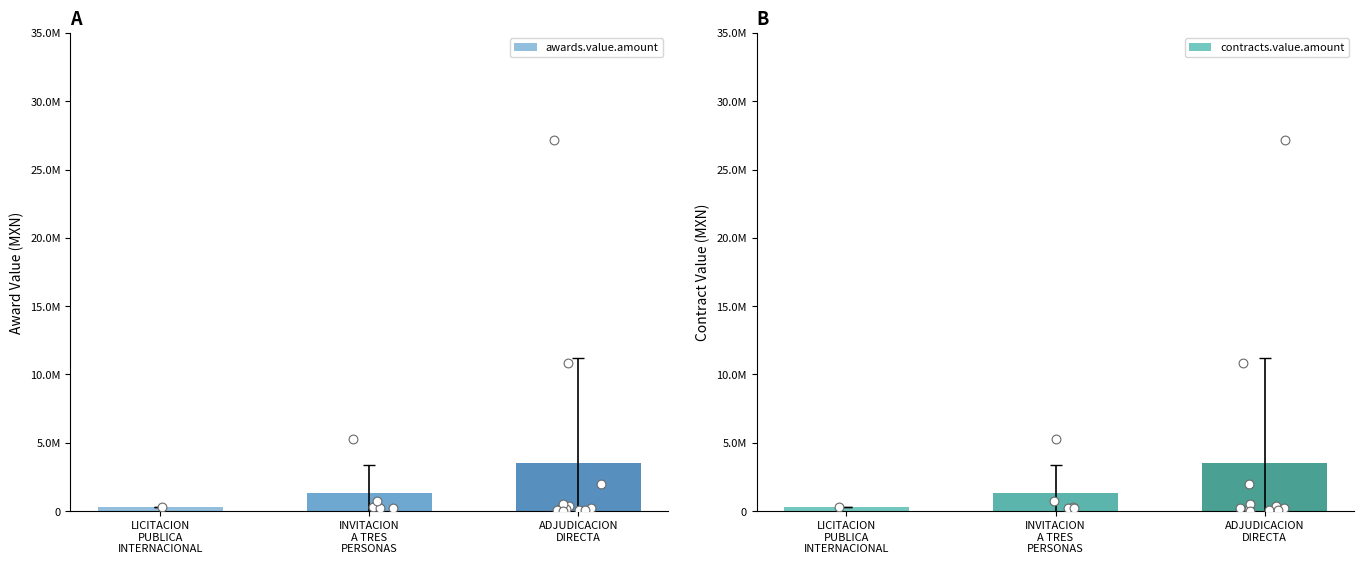

Which series has the largest total across all categories?

awards.value.amount